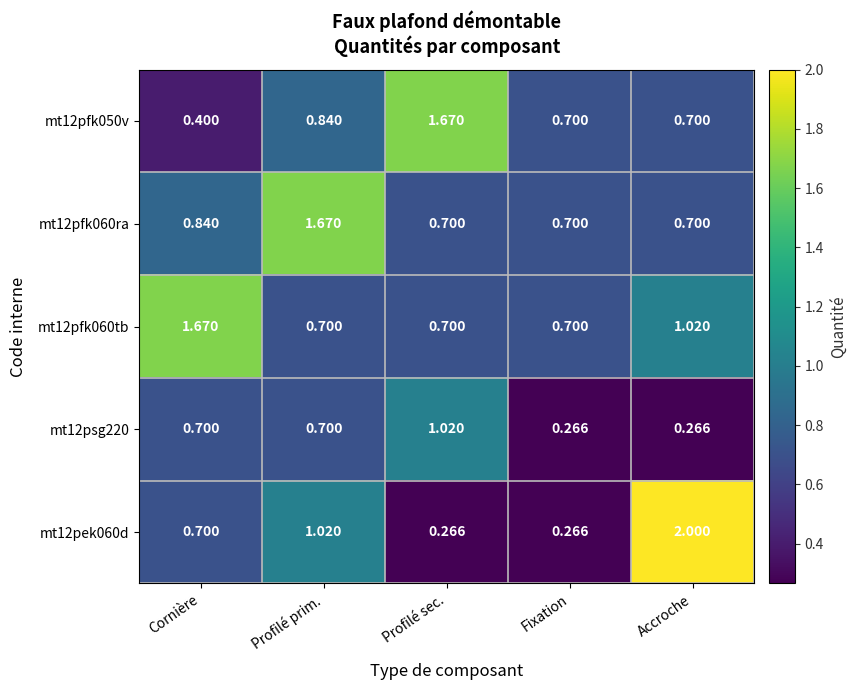

Where is mt12pfk060tb nearest to the value 1?

Accroche